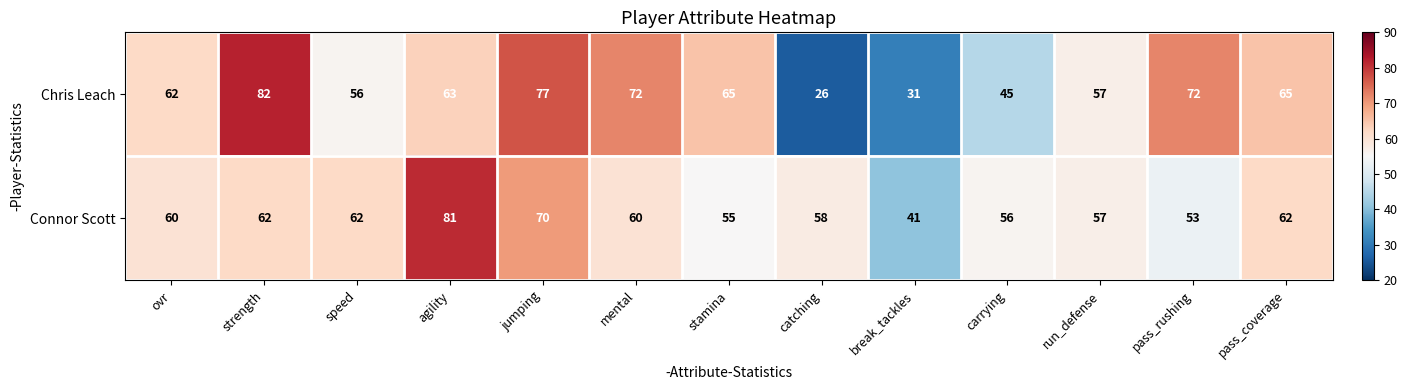

Which series has the widest spread of values?

Chris Leach